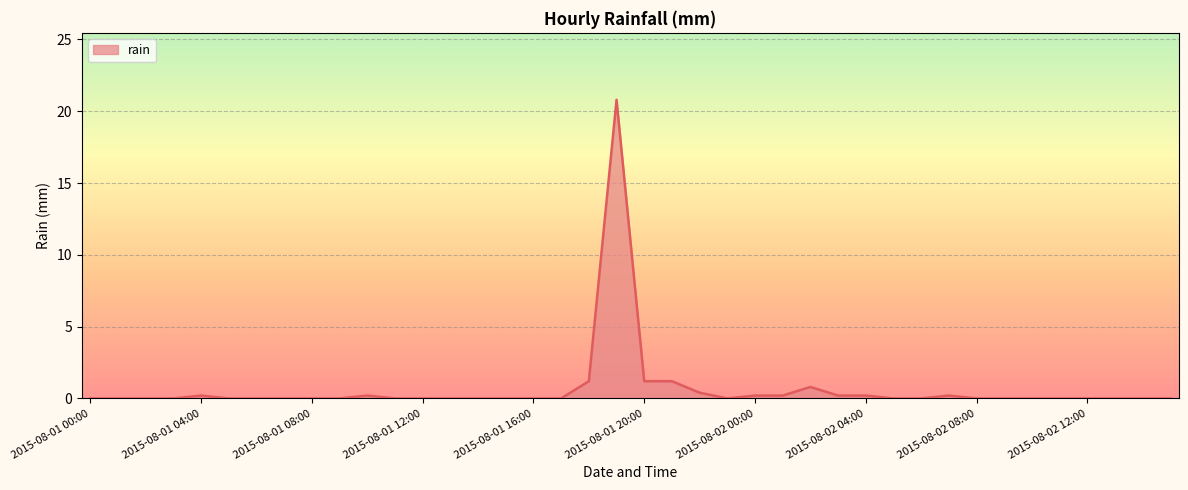

True or false: the data has more than 1 interior local peaks.

True